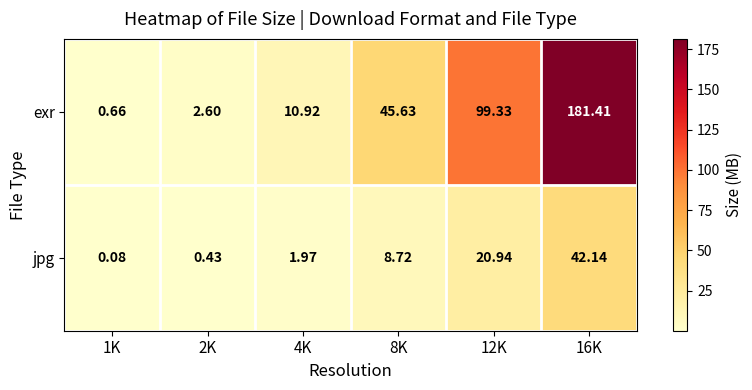

Which series has the largest range (max minus min)?

exr